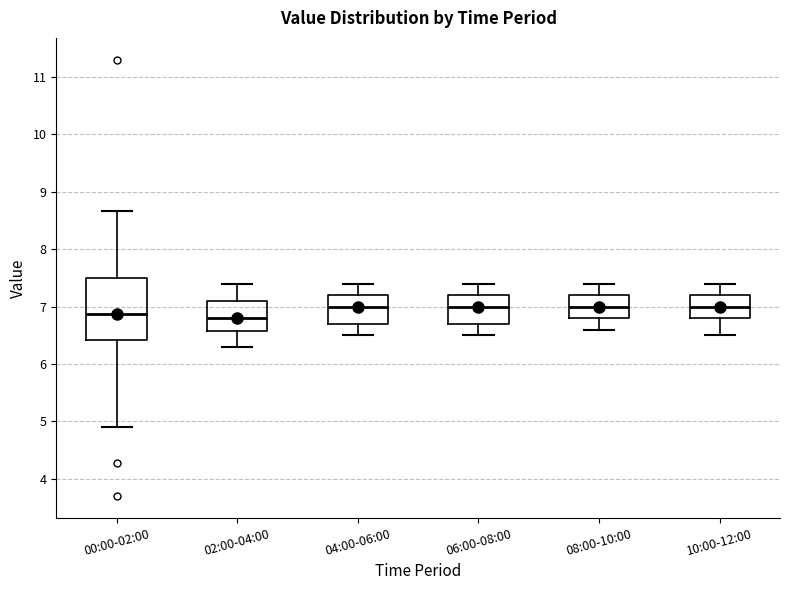

Comparing the boxes themselves (not the whiskers), which one is the tallest?

00:00-02:00